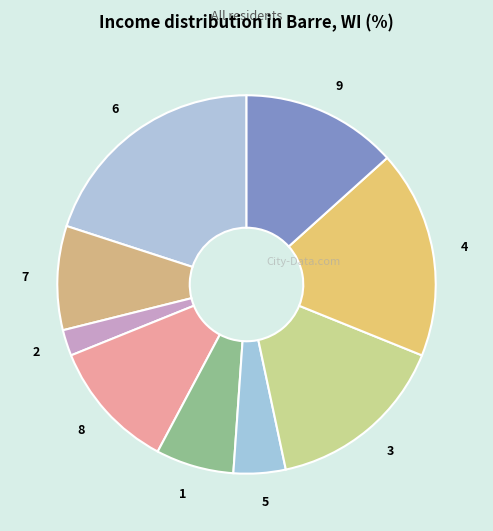

Count the number of slices in the pie.

9